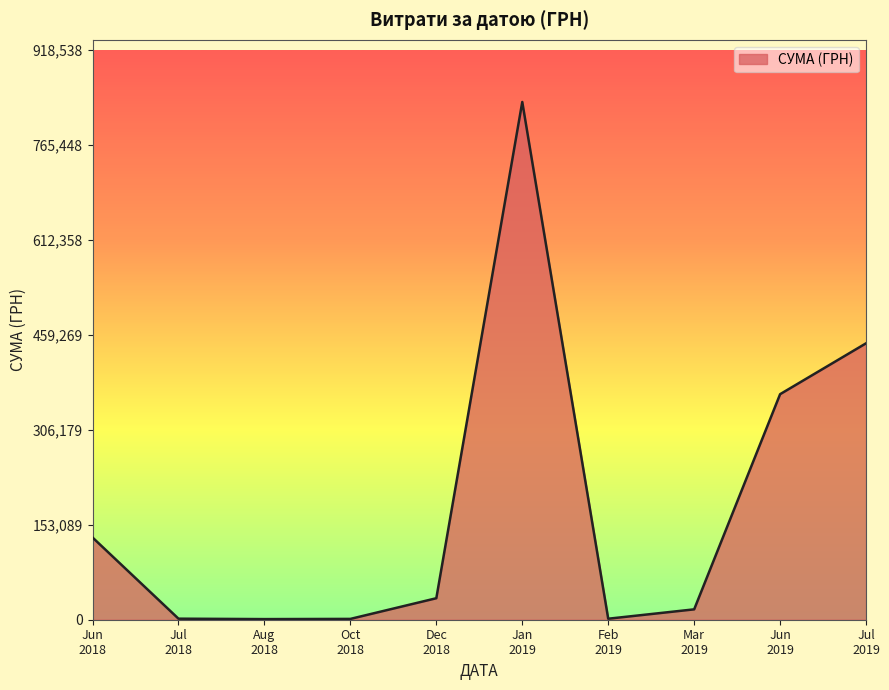

What is the difference between the maximum and minimum values?

834035.0